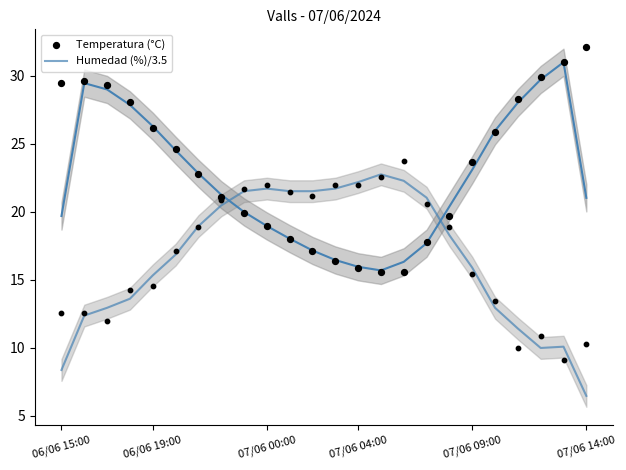

What are all the series names shown in the legend?

Humedad (%)/3.5, Temperatura (°C)